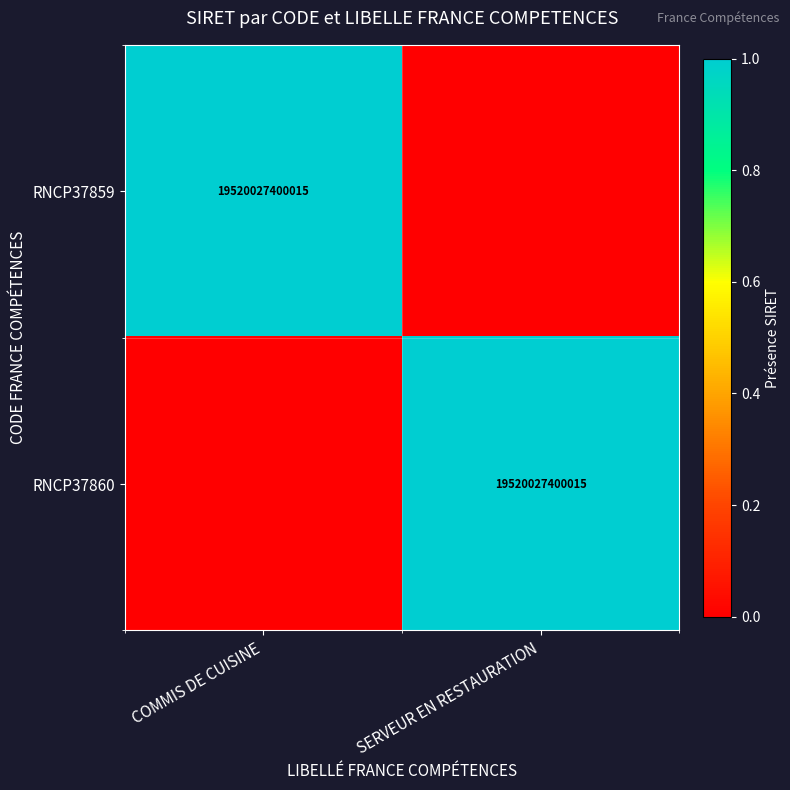

Is it true that RNCP37860 equals 19520027400015 at SERVEUR EN RESTAURATION?

True